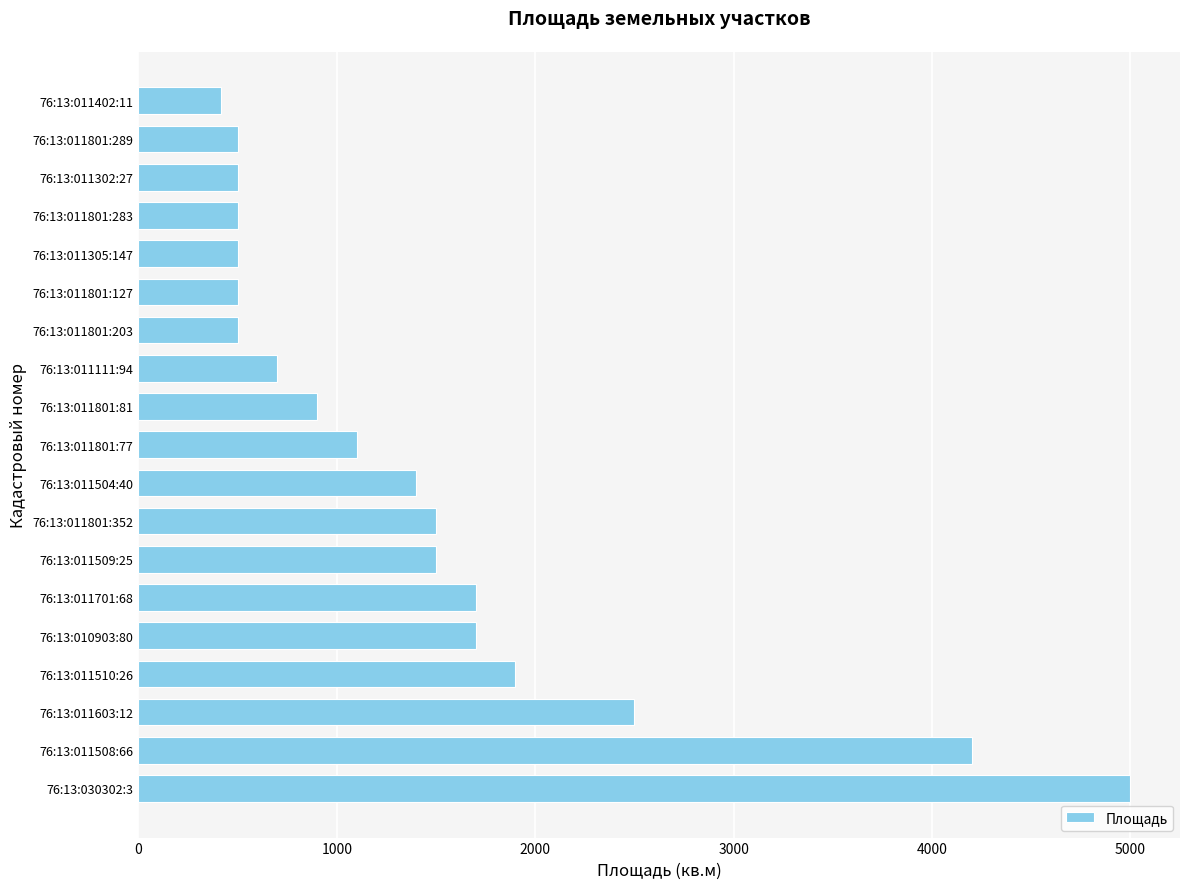

What is the sum of the values at 76:13:011801:127 and 76:13:011508:66?

4700